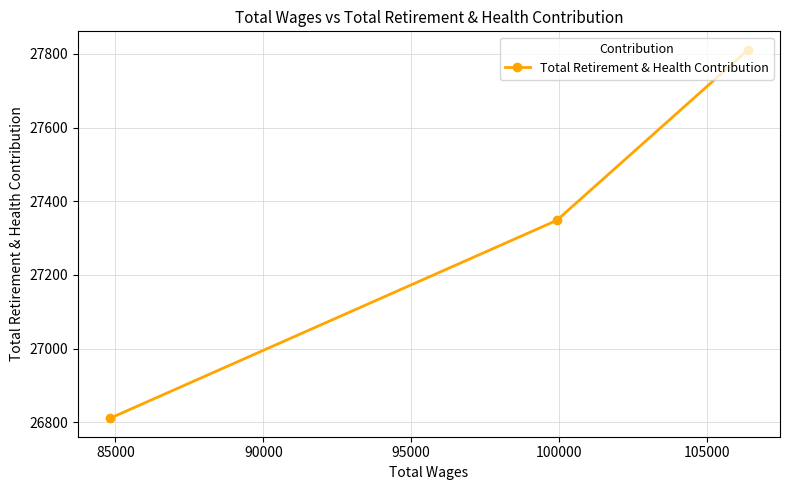

What is the smallest value displayed?

26811